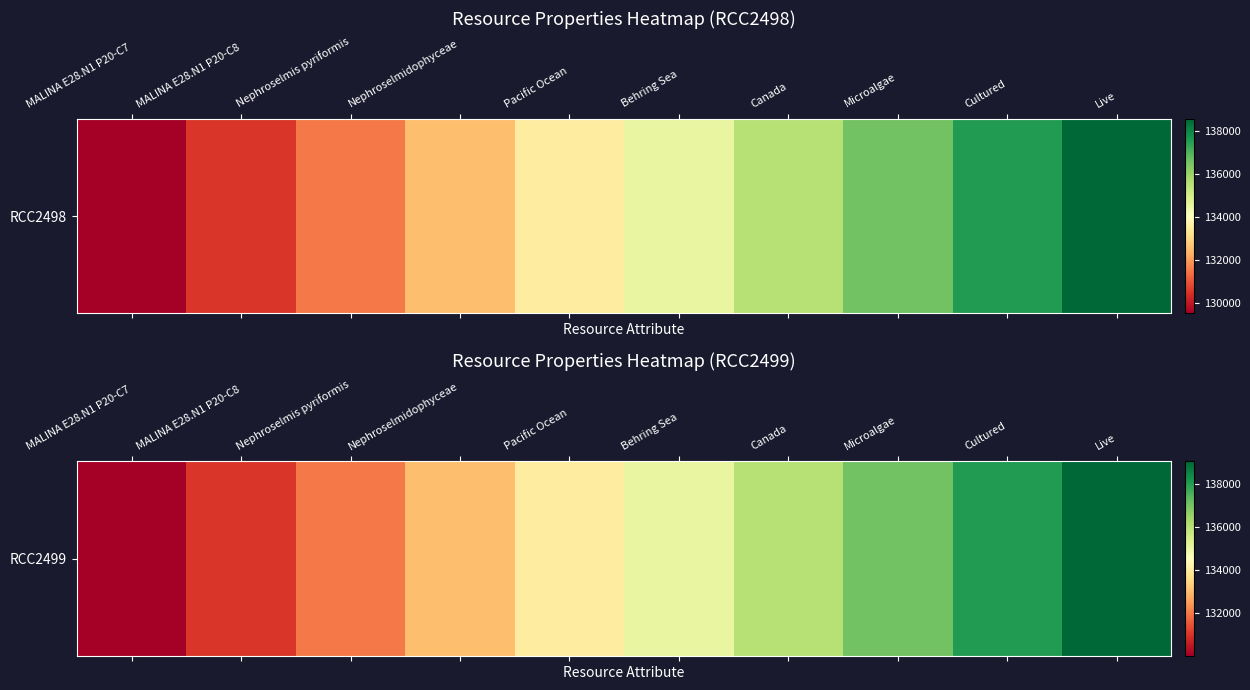

True or false: the data shows 86371 at Live.

False